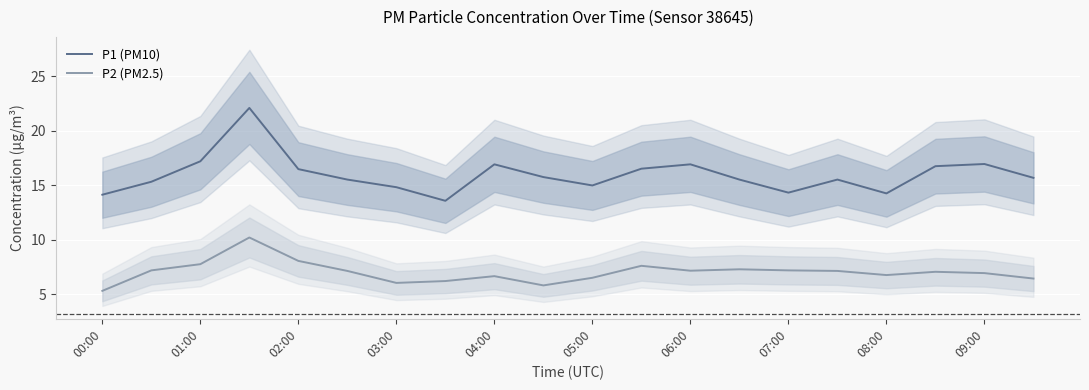

List the series in order of their peak value, lowest first.

P2 (PM2.5), P1 (PM10)